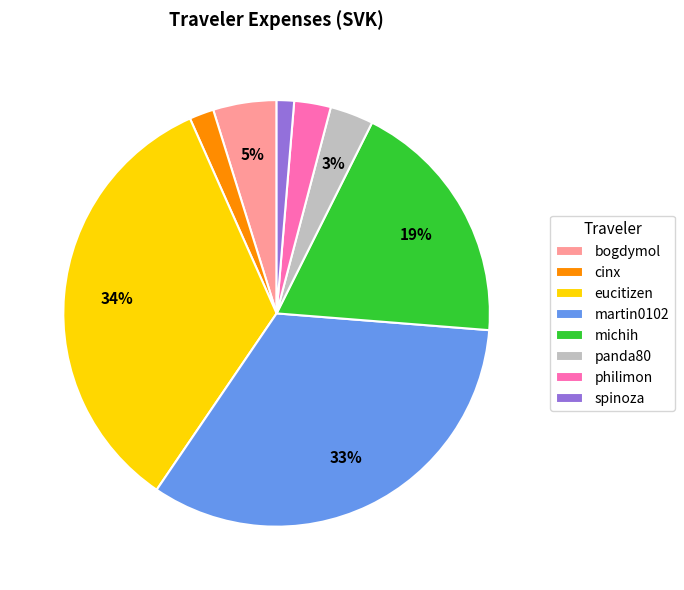

Does any single category account for the majority?

No